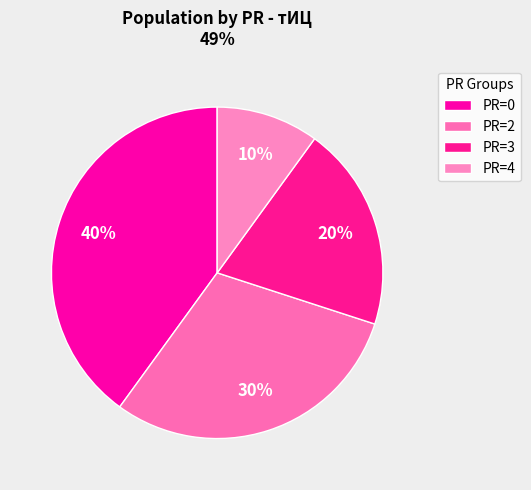

Which slice is the largest?

PR=0